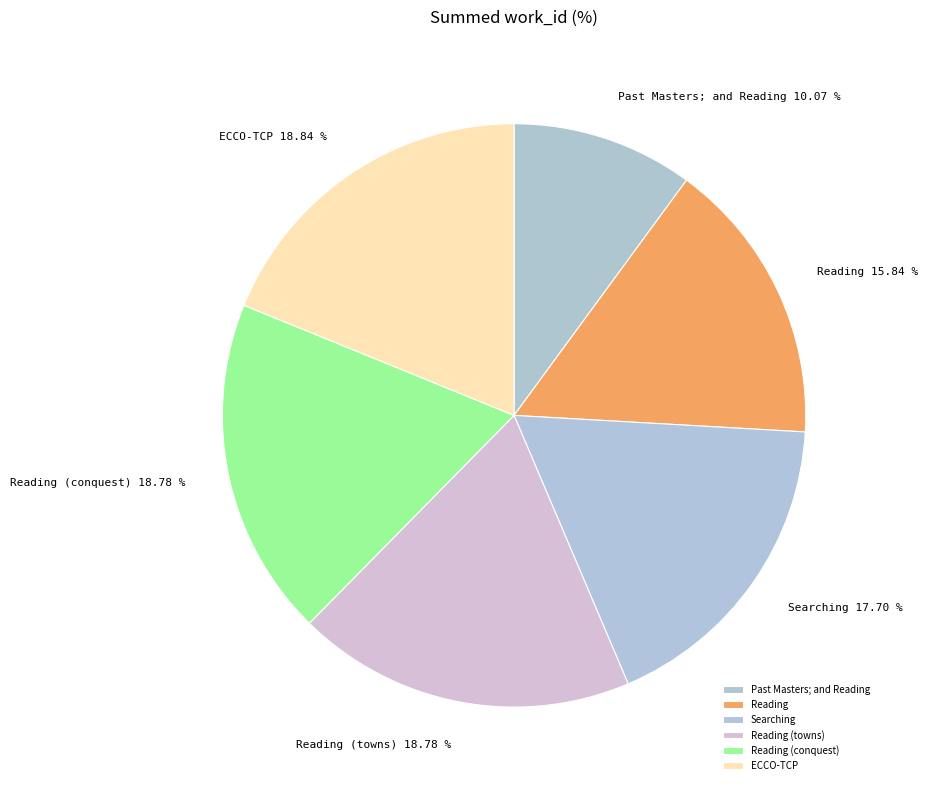

Is it true that ECCO-TCP is 19% of the pie?

True